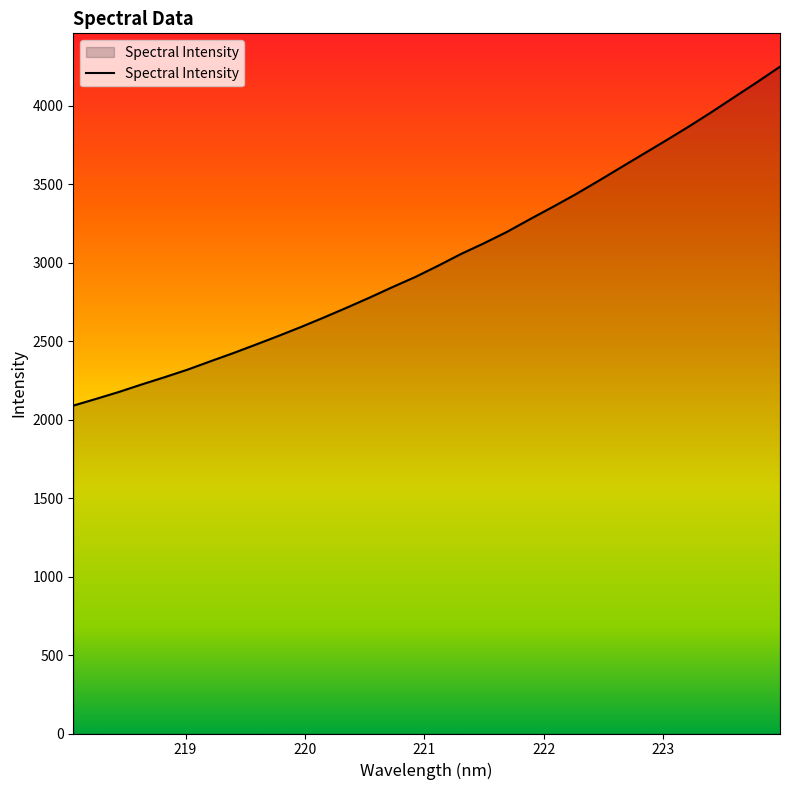

What is the minimum value shown in the chart?

2088.8